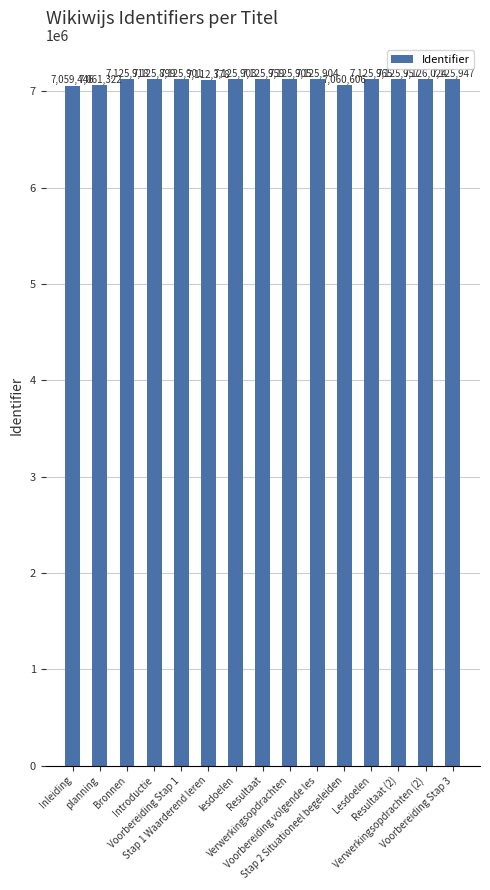

What is the smallest value displayed?

7059446